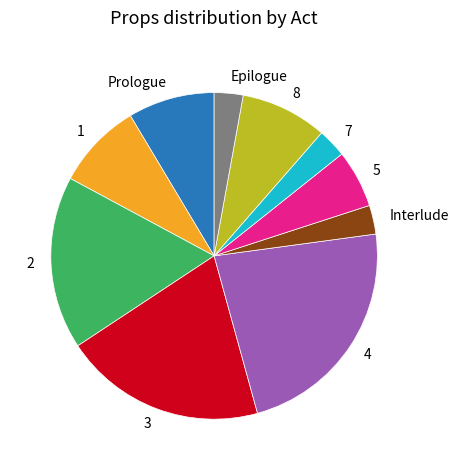

What is the ratio of the value at 8 to the value at 2?

0.5